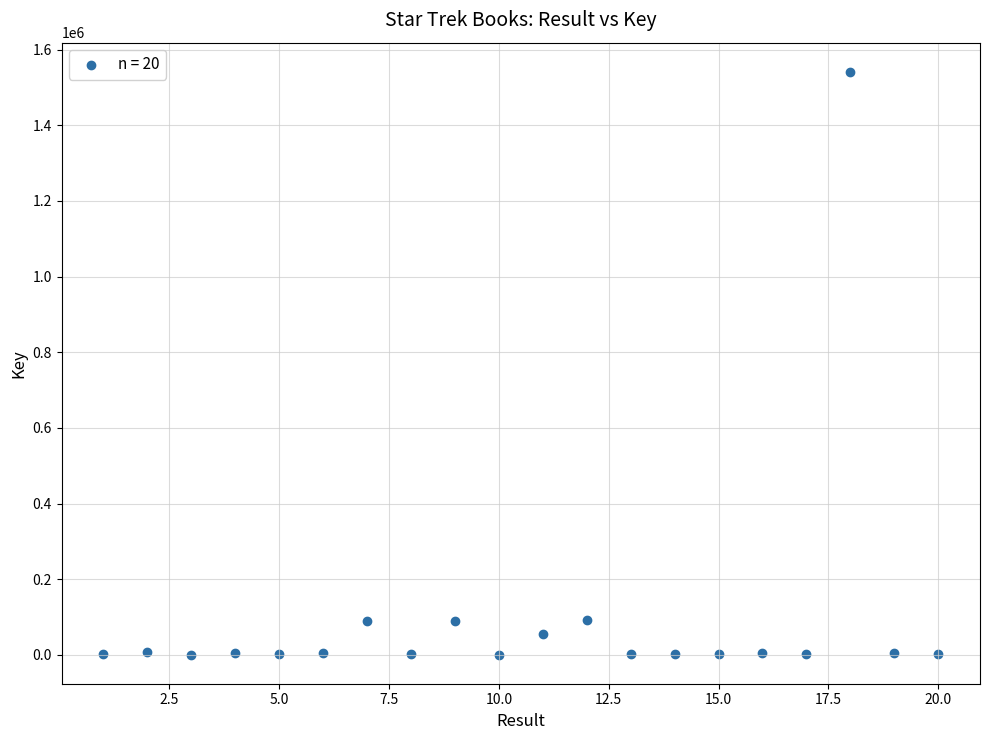

What is the range of Y values (max minus min)?

1540453